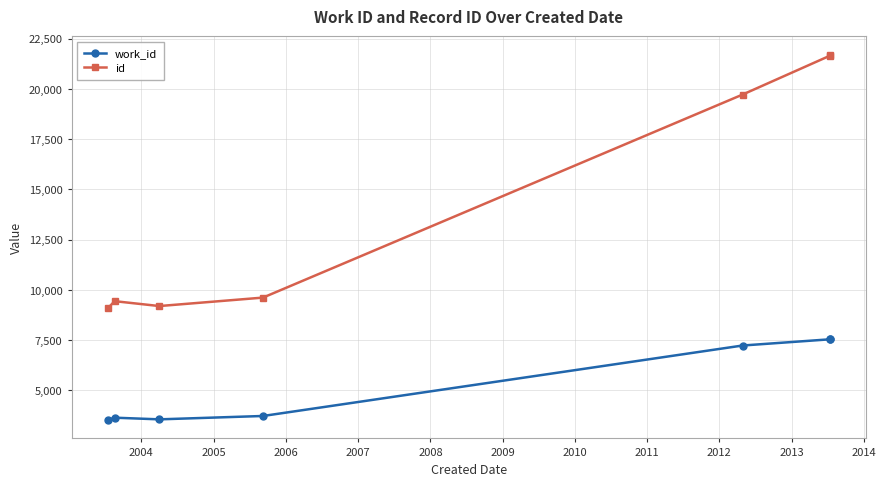

True or false: id has more than 2 interior local peaks.

False